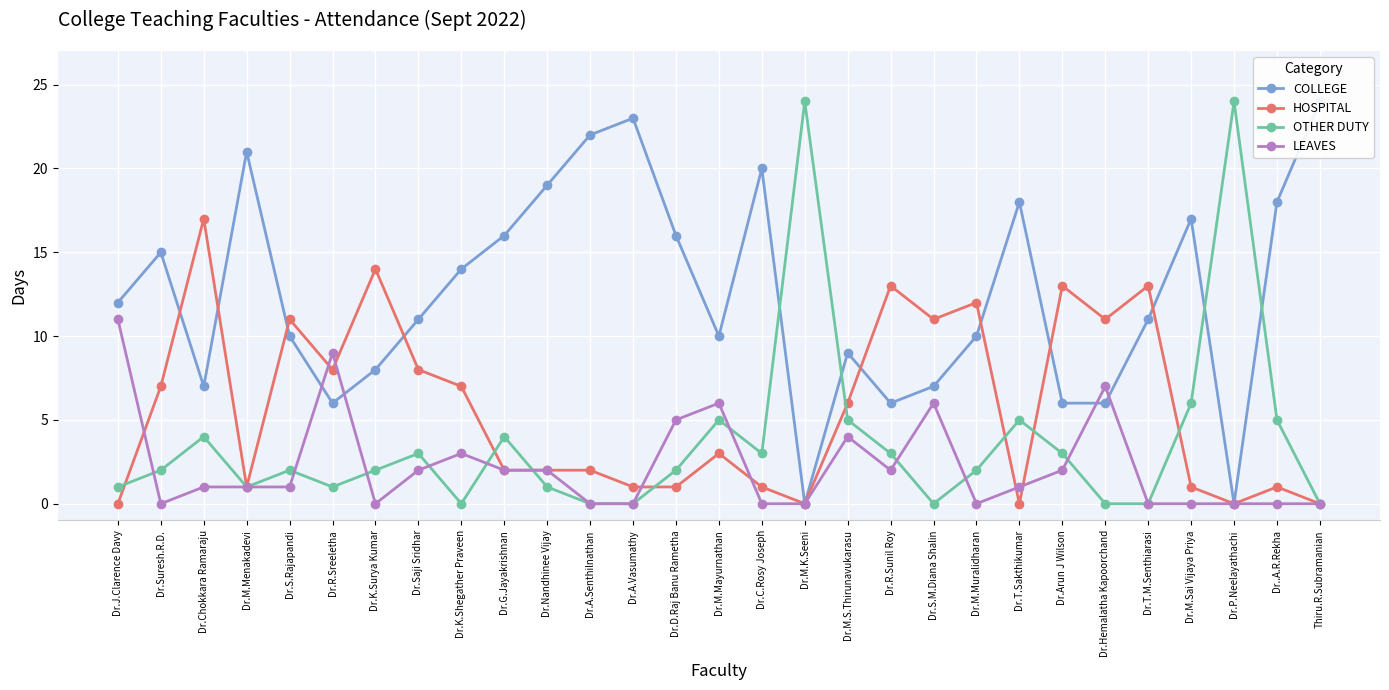

In COLLEGE, how many points are lower than both neighbors (excluding endpoints)?

6